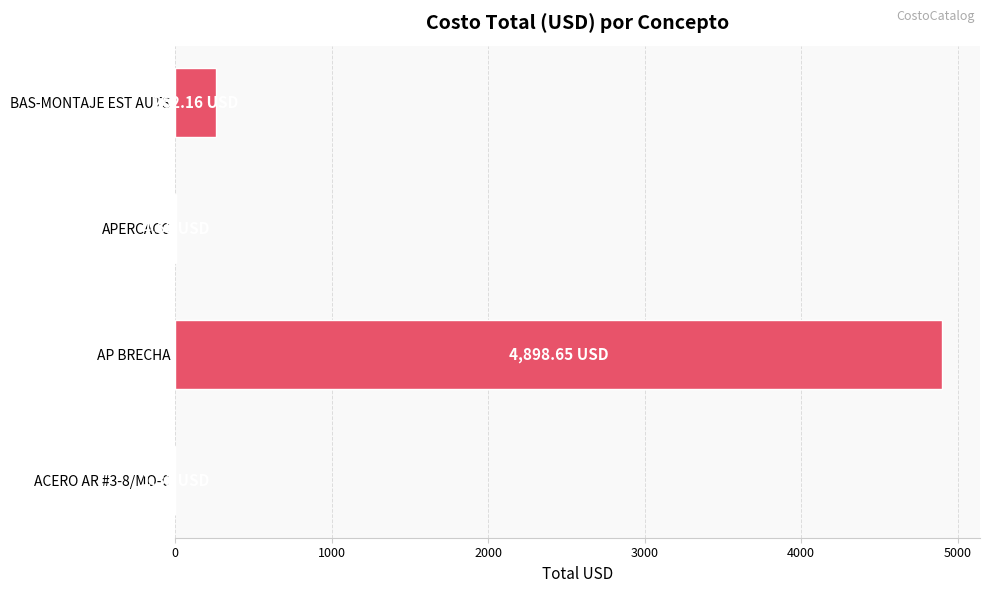

What is the sum of all values?

5166.8